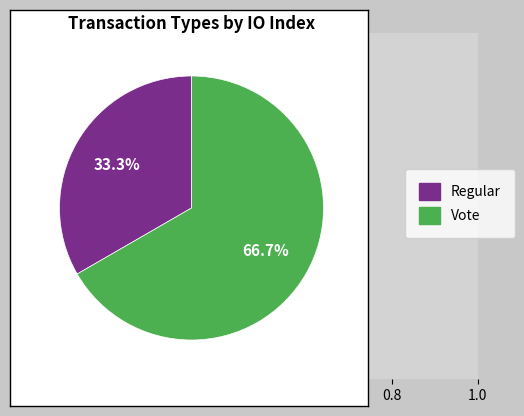

How many segments does this pie chart have?

2